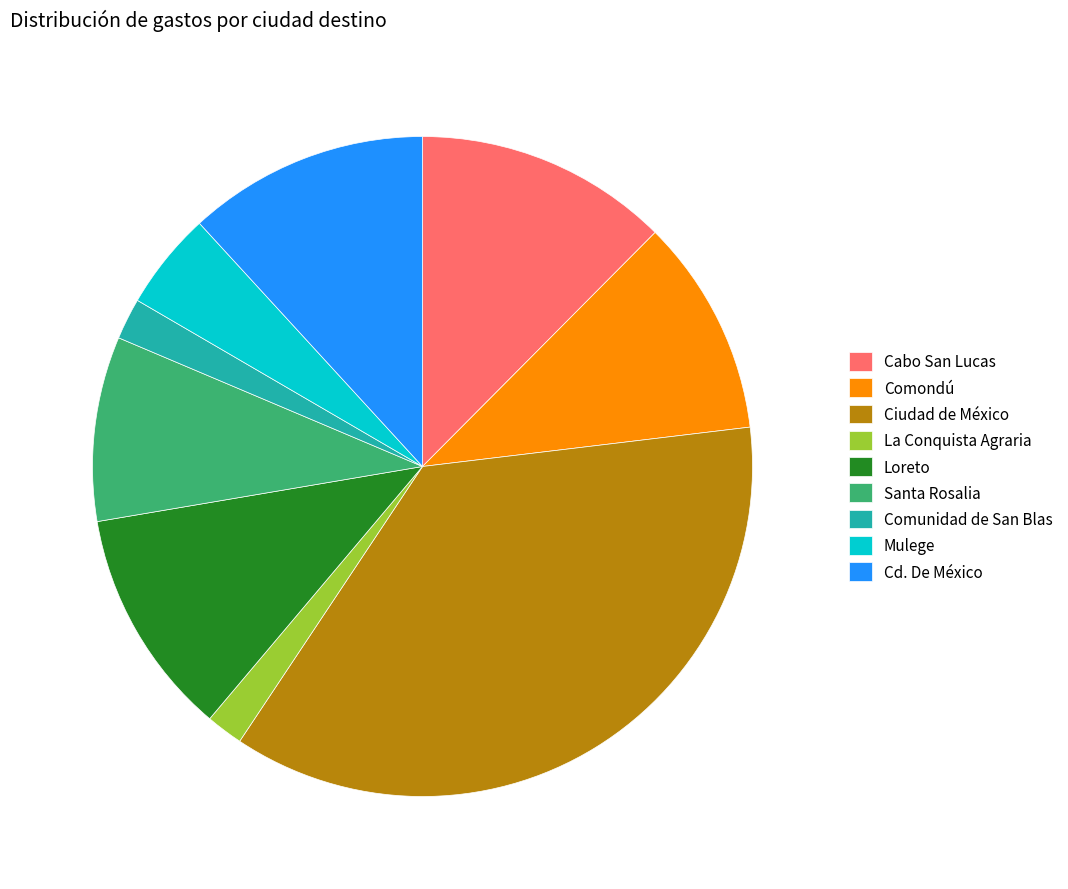

Does Ciudad de México account for over 50% of the chart?

No